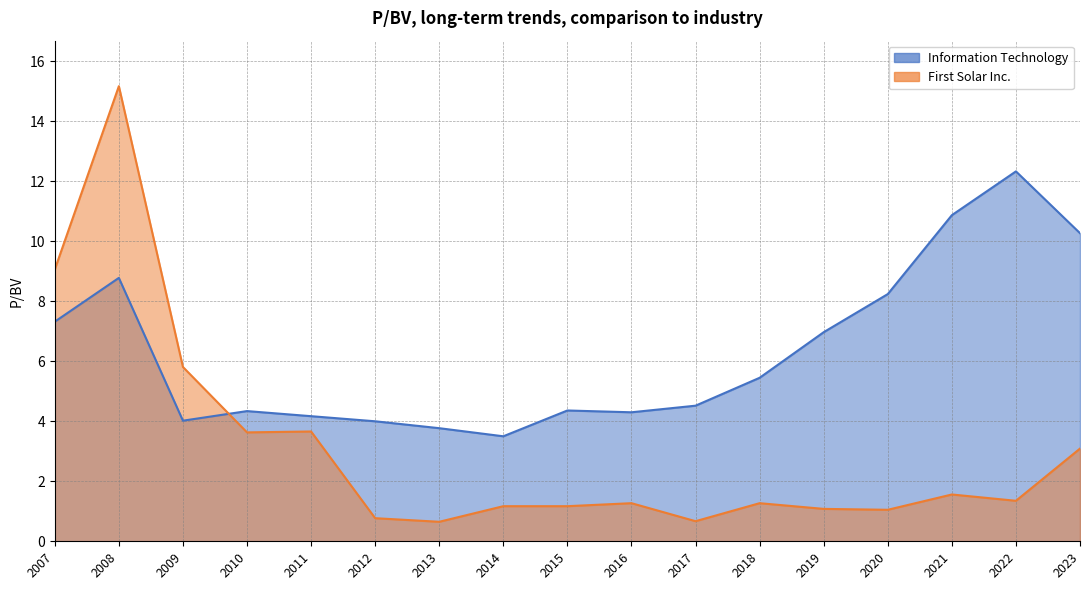

How many values in the First Solar Inc. series are below 1?

3